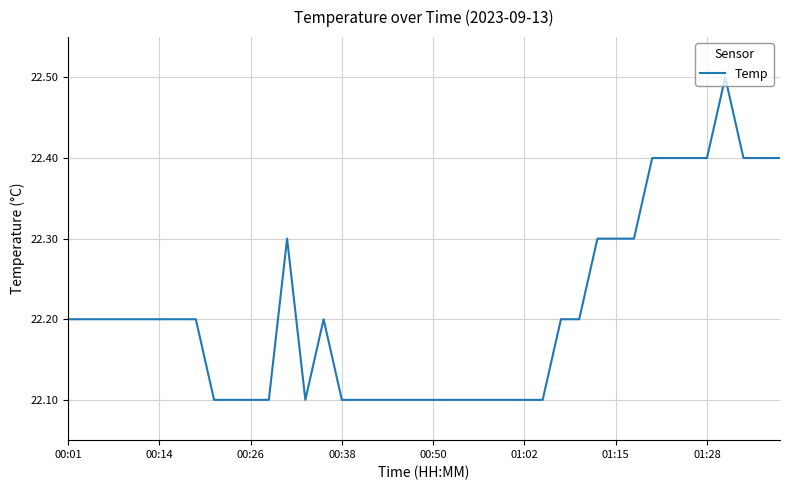

What is the maximum value shown in the chart?

22.5